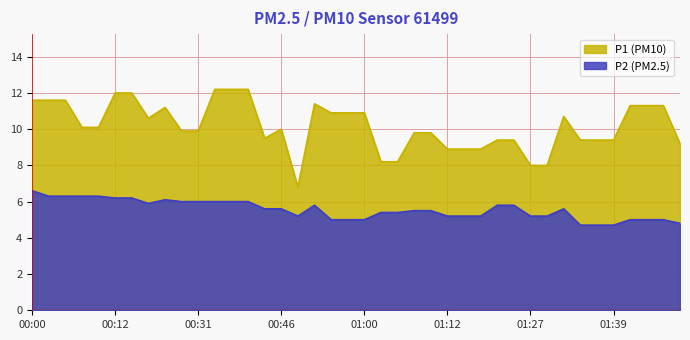

Which series has the widest spread of values?

P1